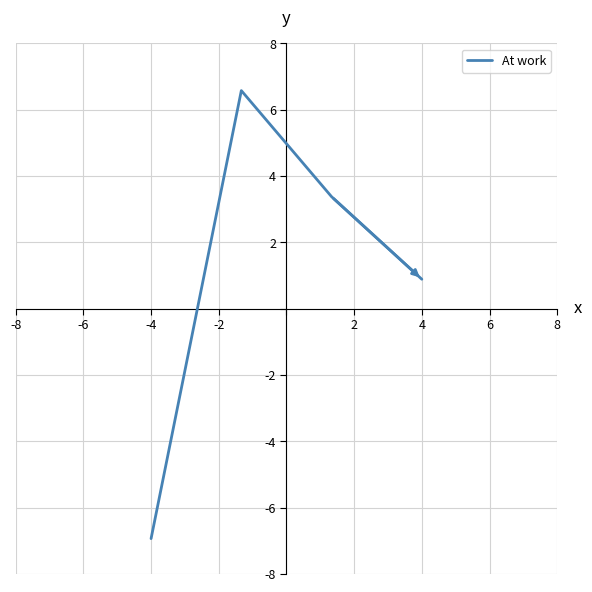

What is the difference between the maximum and minimum values?

13.5